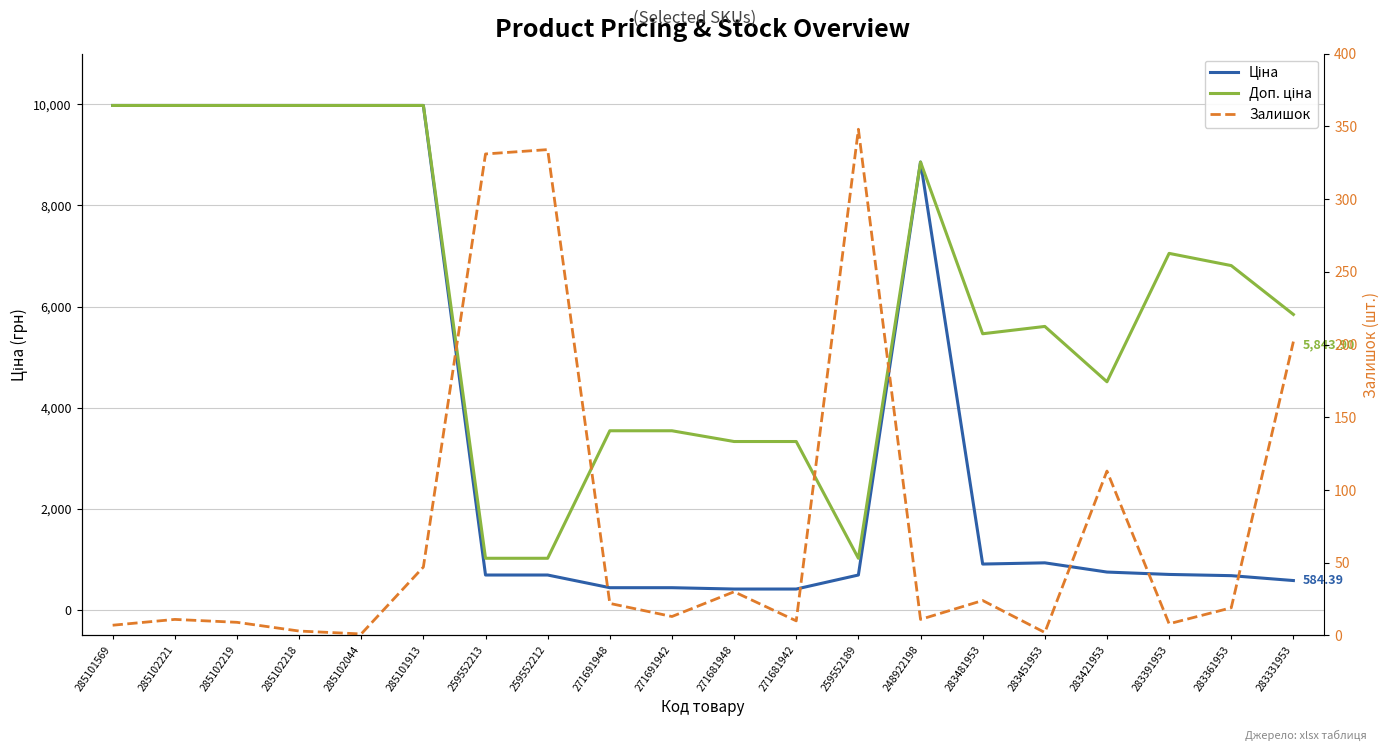

True or false: Залишок has a value of 4.6 at 285101569.

False